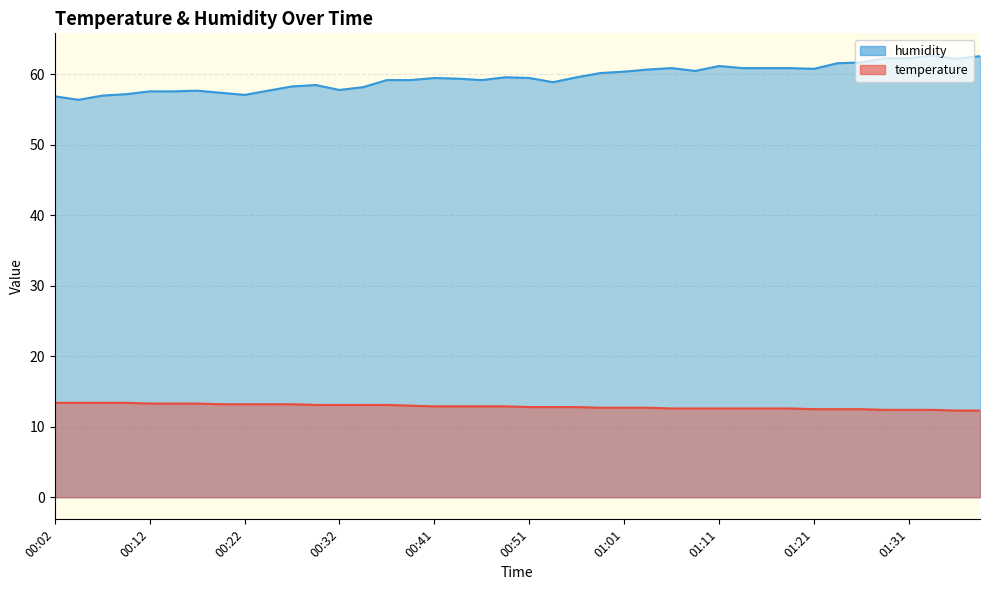

What is the sum of all humidity values?

2382.3